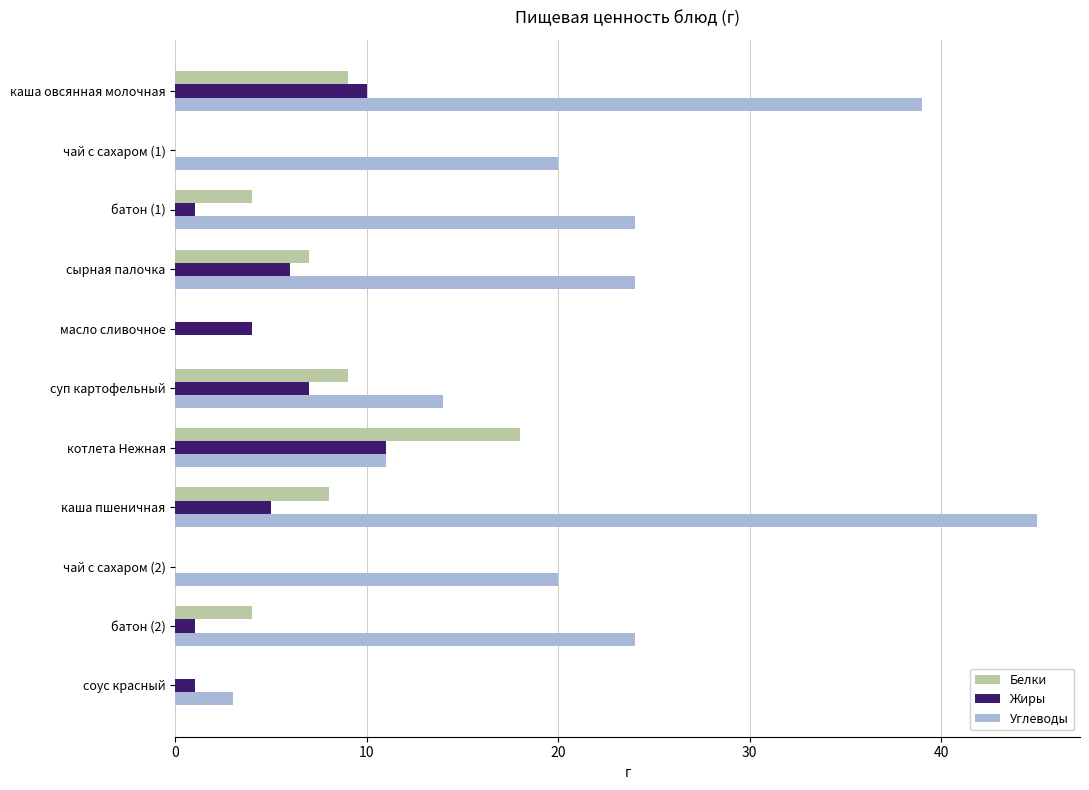

Which series has the largest total across all categories?

Углеводы